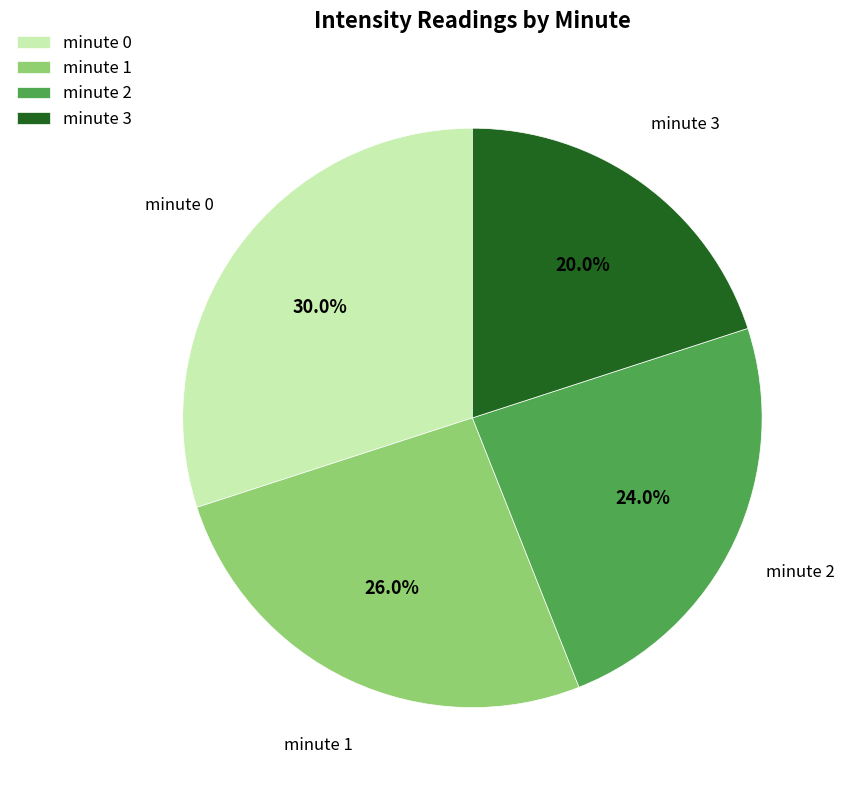

How many slices are in this pie chart?

4